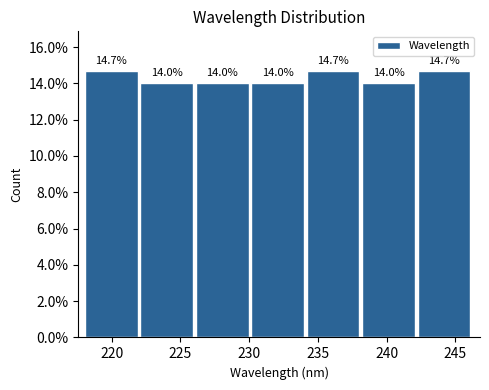

Reading left to right, transcribe this chart: for each bar, give the range it covers on the x-axis and its height. The bar edges are not printed on the chart, so give them approximately, as read against the axis.

218.0 to 222.0: 14.7
222.0 to 226.0: 14.0
226.0 to 230.0: 14.0
230.0 to 234.0: 14.0
234.0 to 238.0: 14.7
238.0 to 242.5: 14.0
242.5 to 246.5: 14.7